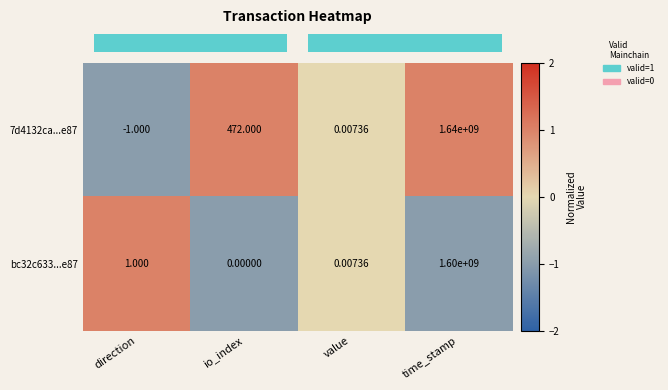

At which category does the chart reach its minimum across all series?

direction